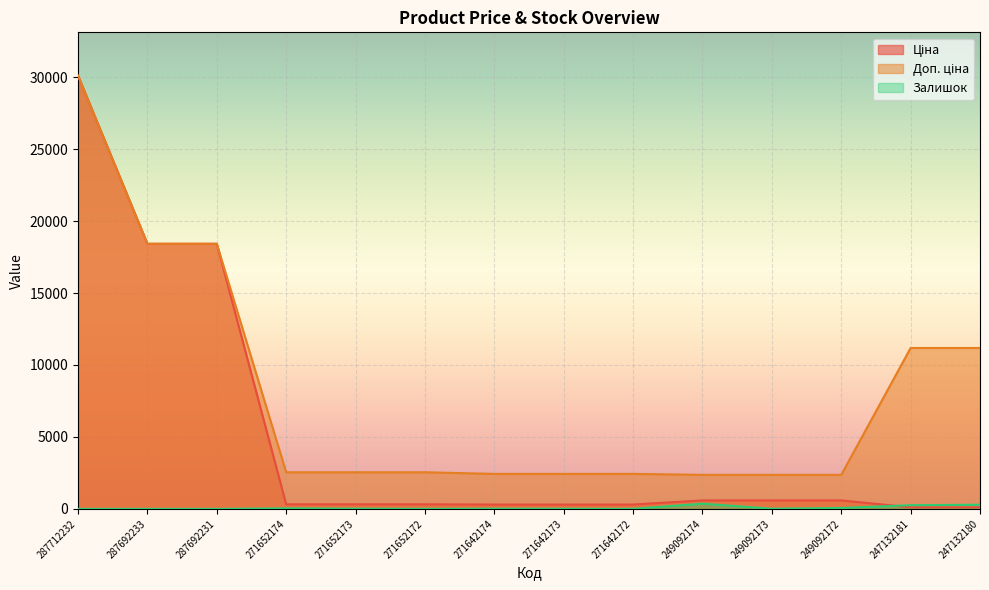

List the labels in order of Доп. ціна value, largest first.

287712232, 287692233, 287692231, 247132181, 247132180, 271652174, 271652173, 271652172, 271642174, 271642173, 271642172, 249092174, 249092173, 249092172